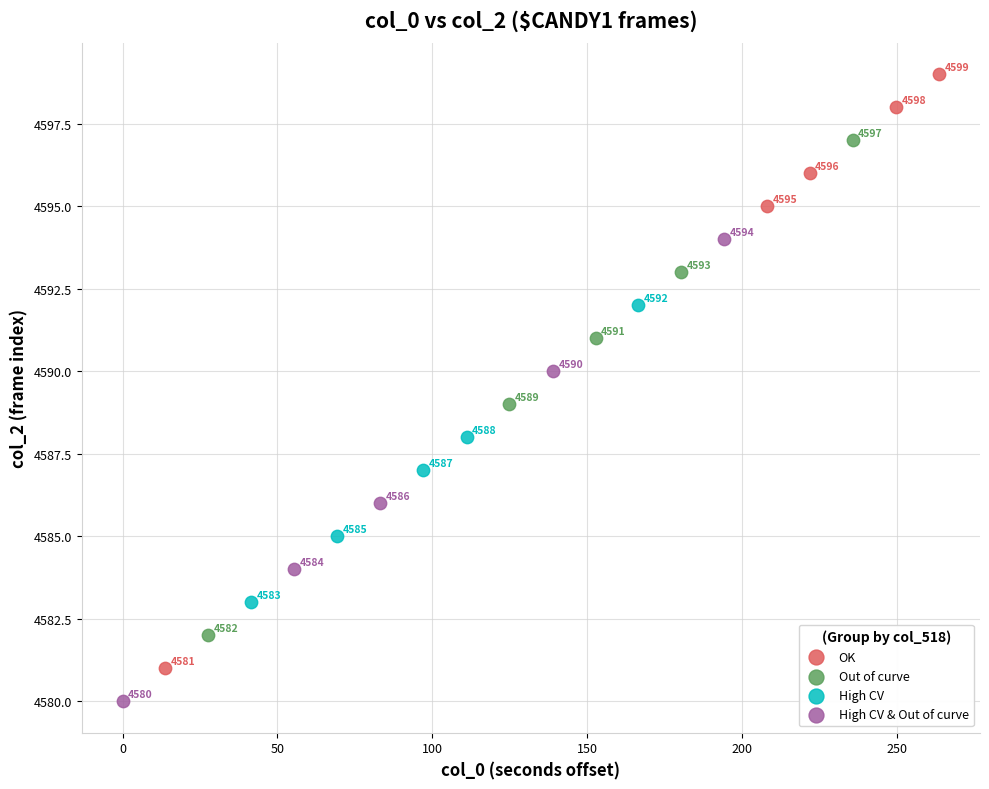

Which series has the largest Y range (max minus min)?

OK